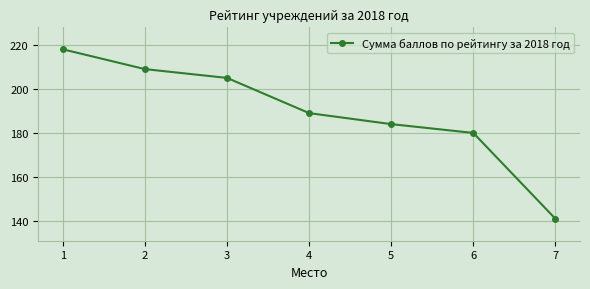

Reading left to right, list all the values displayed in this chart.

1=218	2=209	3=205	4=189	5=184	6=180	7=141